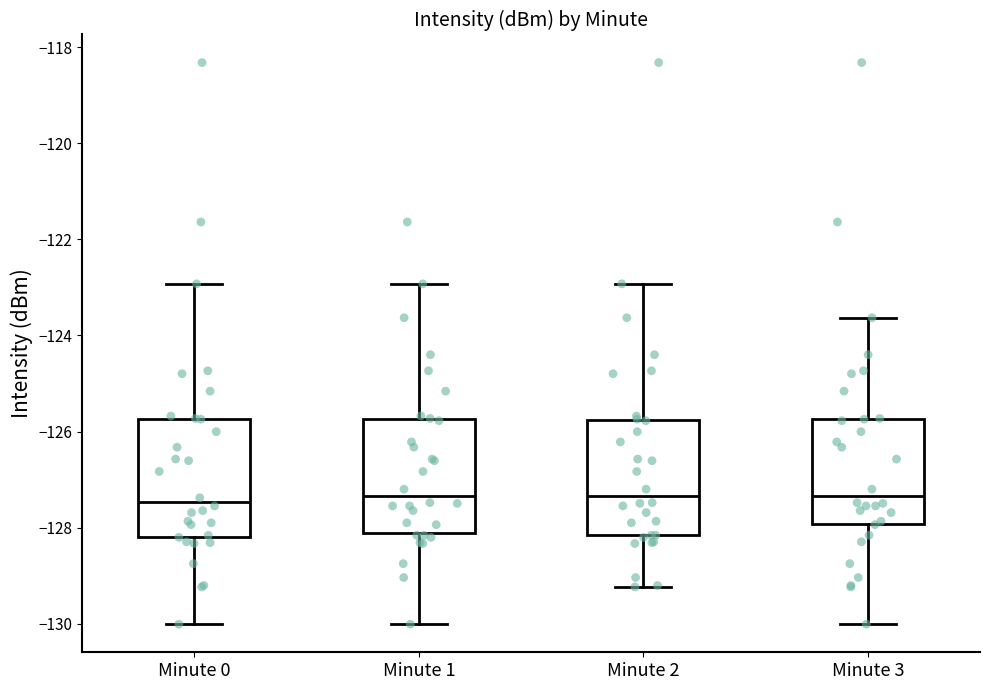

Reading left to right, transcribe this box plot: for each box, give where its median line is, the range the box spans, and where its two whiskers end, as read against the y-axis. The values are not printed on the chart, so give them approximately, as read against the axis.

Minute 0: median -127.4, box -128.2 to -125.8, whiskers -130.0 to -123.0
Minute 1: median -127.4, box -128.2 to -125.8, whiskers -130.0 to -123.0
Minute 2: median -127.4, box -128.2 to -125.8, whiskers -129.2 to -123.0
Minute 3: median -127.4, box -128.0 to -125.8, whiskers -130.0 to -123.6